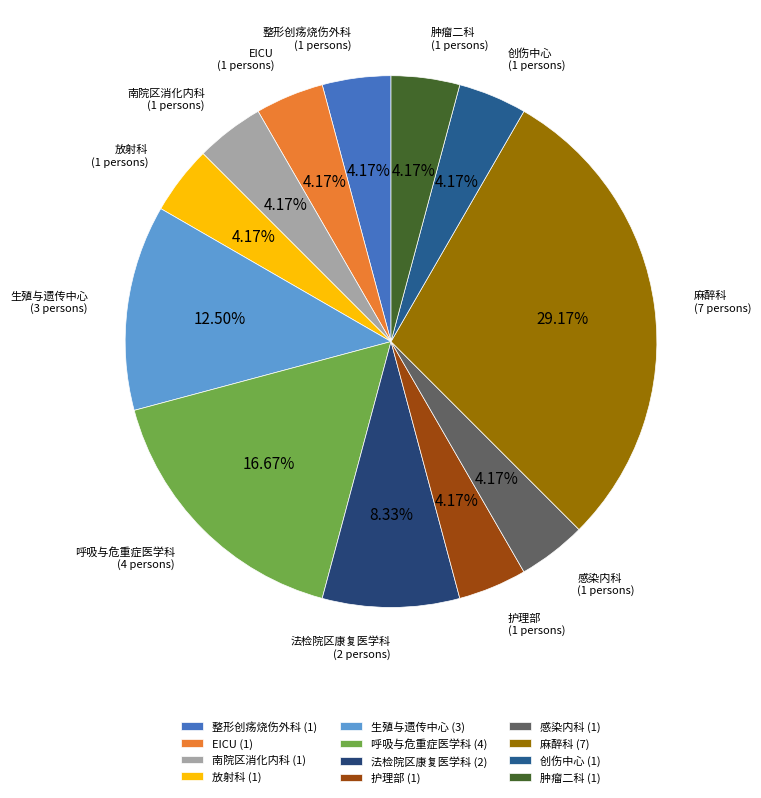

To the nearest percent, what is the difference between the 创伤中心 and 呼吸与危重症医学科 slice percentages?

12%